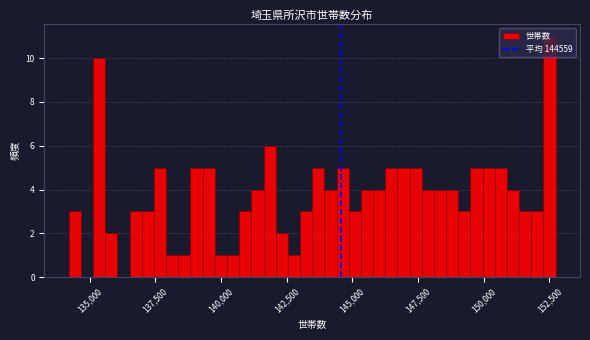

Read against the x-axis, roughly where is the centre of the tallest bar?

152500